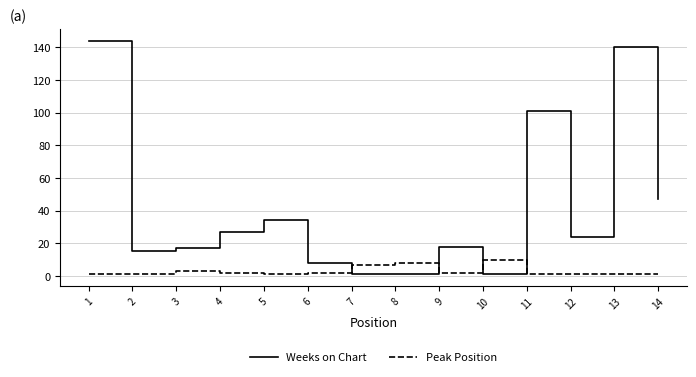

Which series has the widest spread of values?

Weeks on Chart